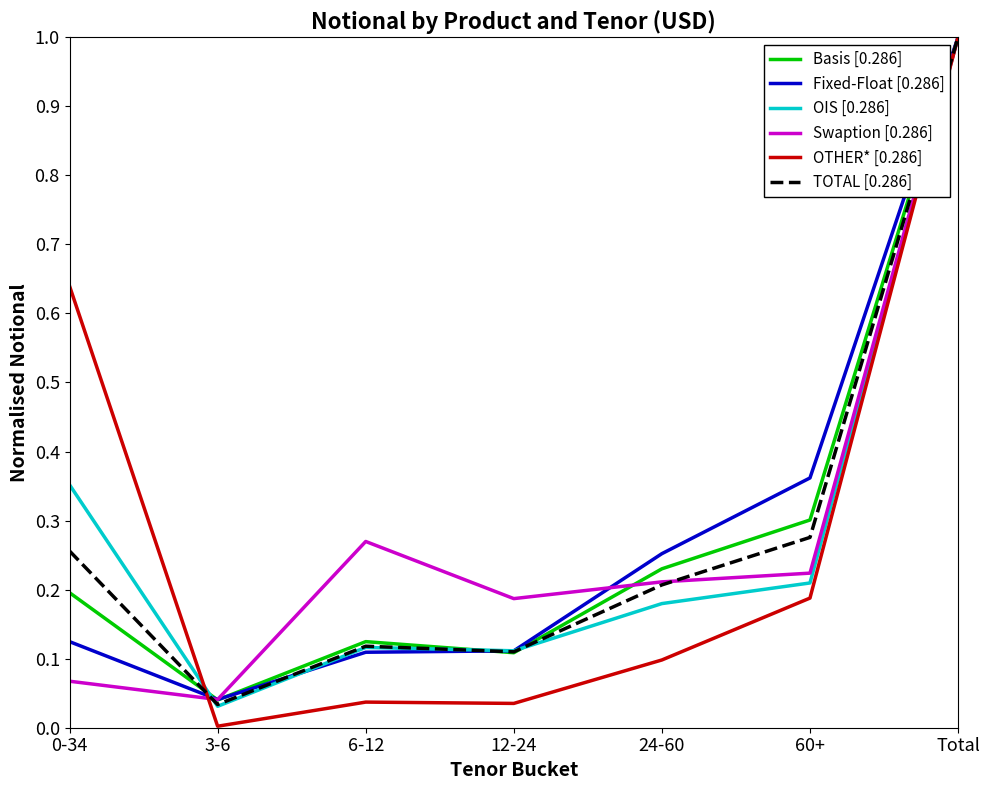

How many lines are shown in the chart?

6